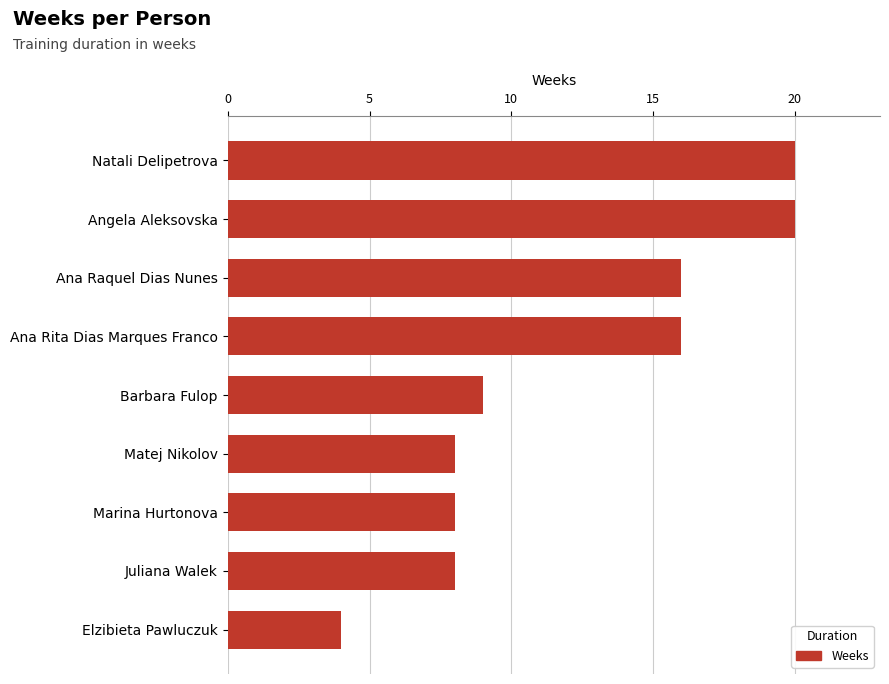

How many categories are shown in the chart?

9